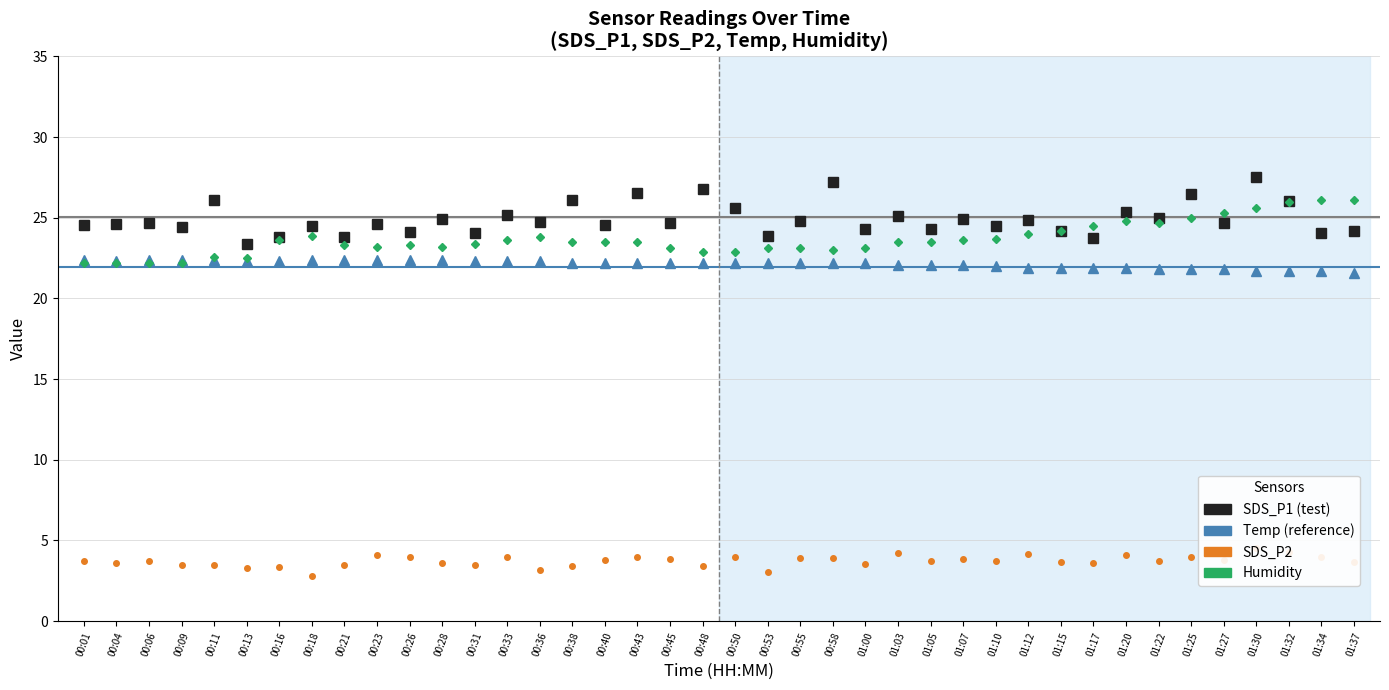

The value of SDS_P2 at 00:28 is 6.1. True or false?

False